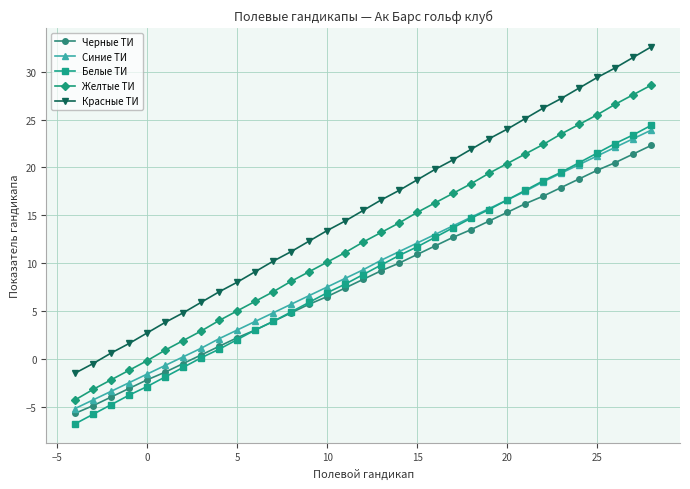

What is the value of the Черные ТИ point at the 15th from the left?

6.5